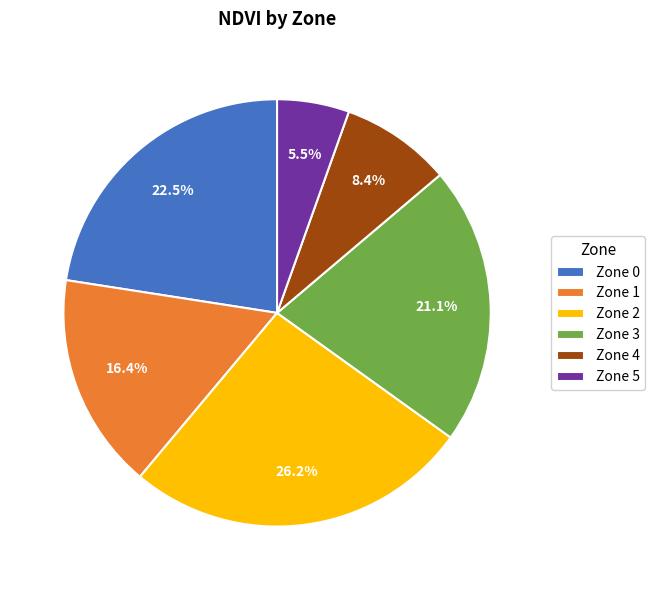

Approximately how many times larger is the value at Zone 2 compared to Zone 4?

3.1